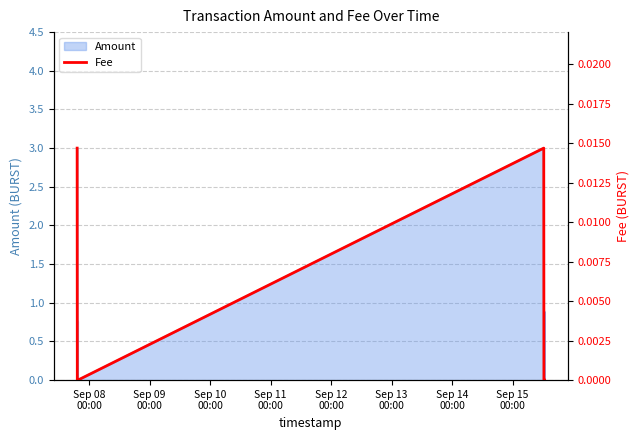

Count the number of values greater than 0.

2